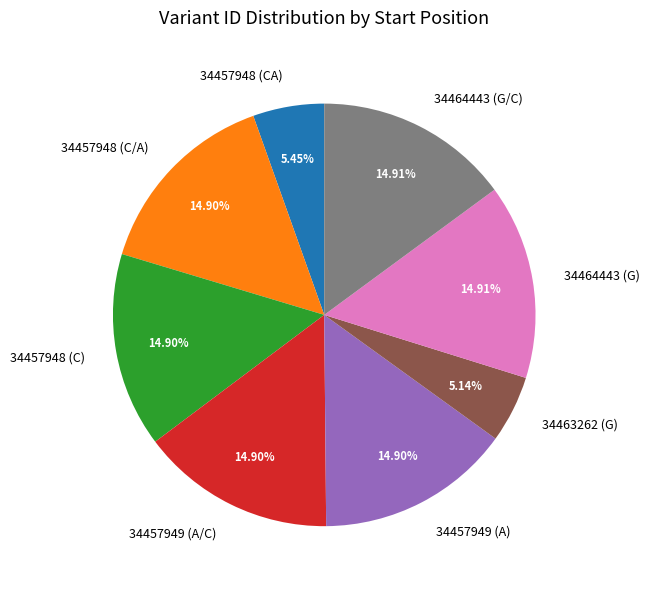

Does 34464443 (G) account for over 50% of the chart?

No